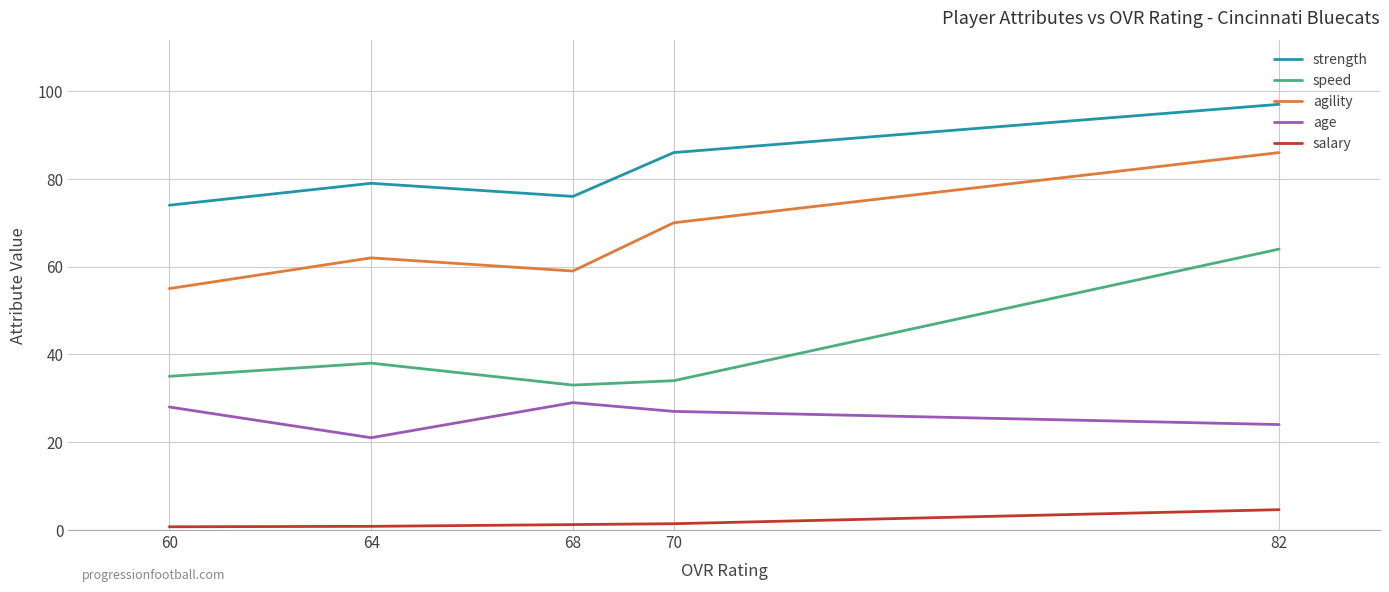

Where is the first local minimum for strength?

68